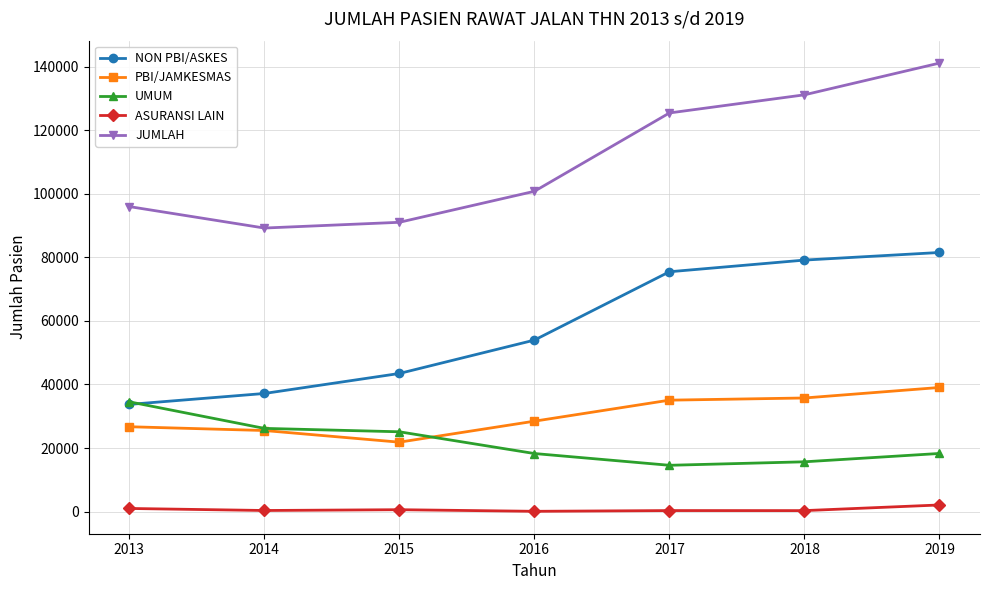

Is it true that JUMLAH equals 61759 at 2018?

False